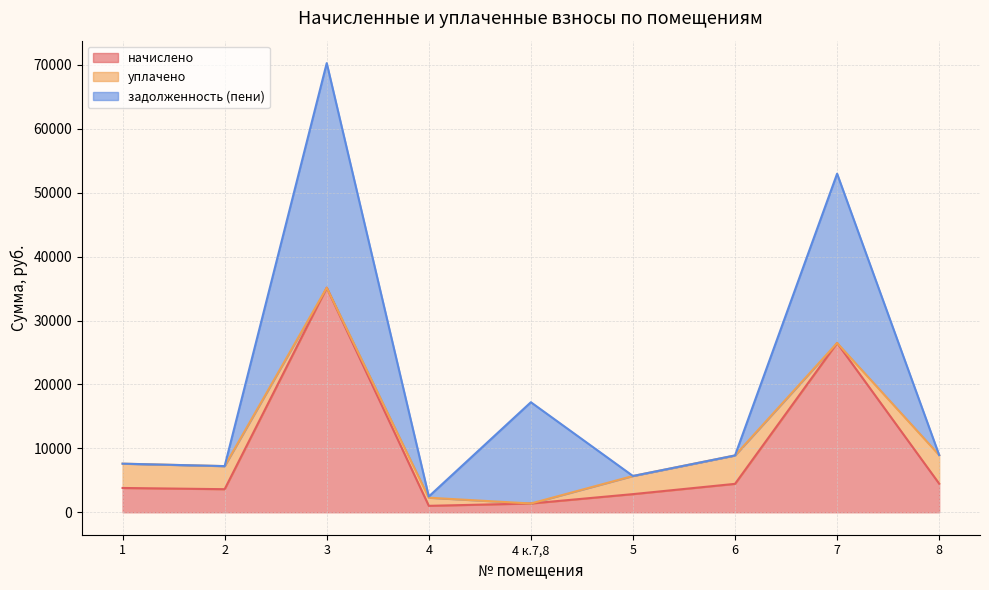

What position from the right is 5?

4